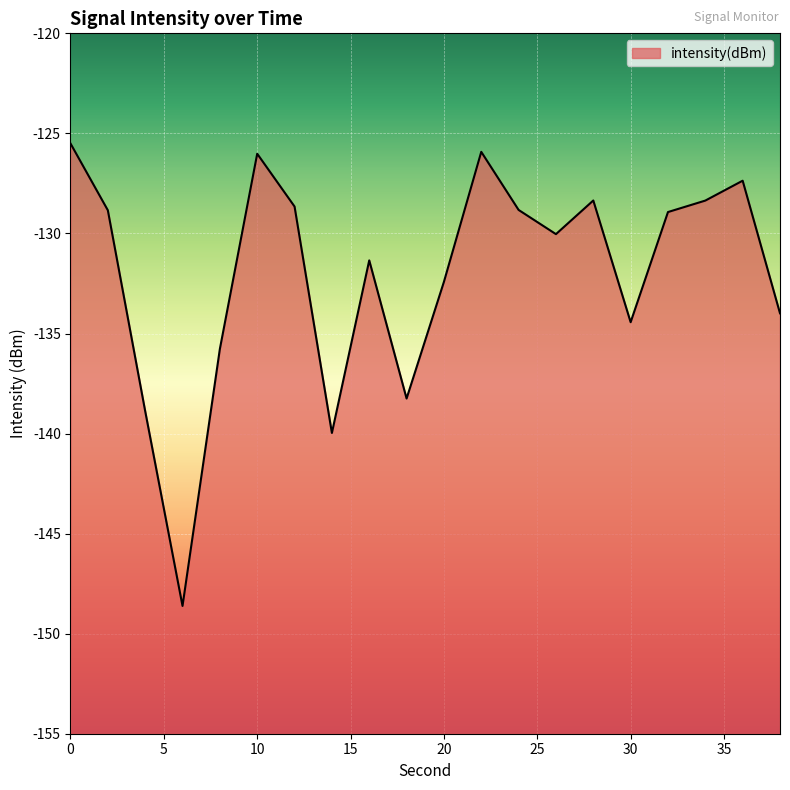

Does the chart display data point markers on the line(s)?

No